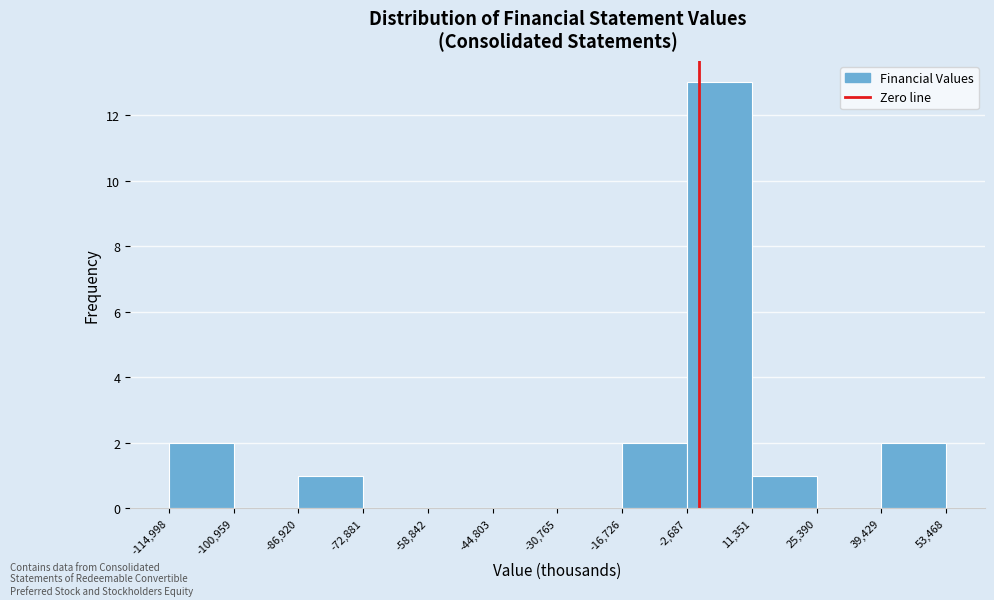

Reading left to right, list every bar in this chart as the range it spans on the x-axis followed by its height. The values are not printed on the chart, so give them approximately, as read against the axis.

-114,998 to -100,959: 2
-100,959 to -86,920: 0
-86,920 to -72,881: 1
-72,881 to -58,842: 0
-58,842 to -44,803: 0
-44,803 to -30,765: 0
-30,765 to -16,726: 0
-16,726 to -2,687: 2
-2,687 to 11,351: 13
11,351 to 25,390: 1
25,390 to 39,429: 0
39,429 to 53,468: 2